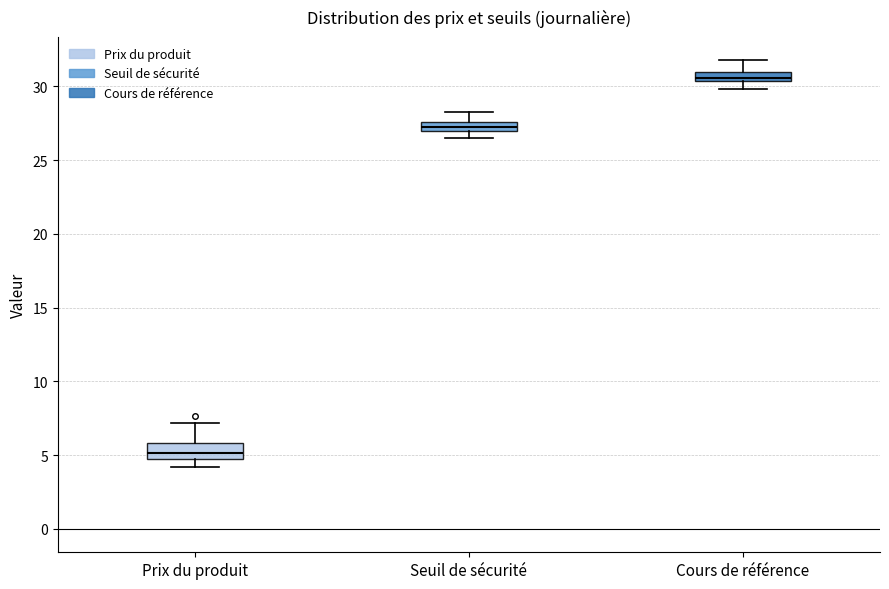

Which box has the highest median line?

Cours de référence